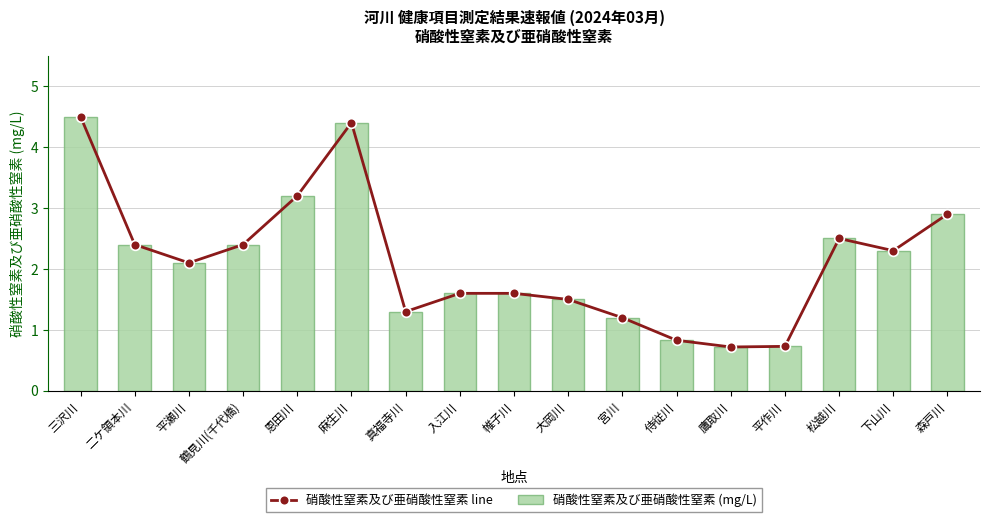

Reading left to right, transcribe all the data shown in this chart.

硝酸性窒素及び亜硝酸性窒素 line: 4.5	2.4	2.1	2.4	3.2	4.4	1.3	1.6	1.6	1.5	1.2	0.8	0.7	0.7	2.5	2.3	2.9
硝酸性窒素及び亜硝酸性窒素 (mg/L): 4.5	2.4	2.1	2.4	3.2	4.4	1.3	1.6	1.6	1.5	1.2	0.8	0.7	0.7	2.5	2.3	2.9